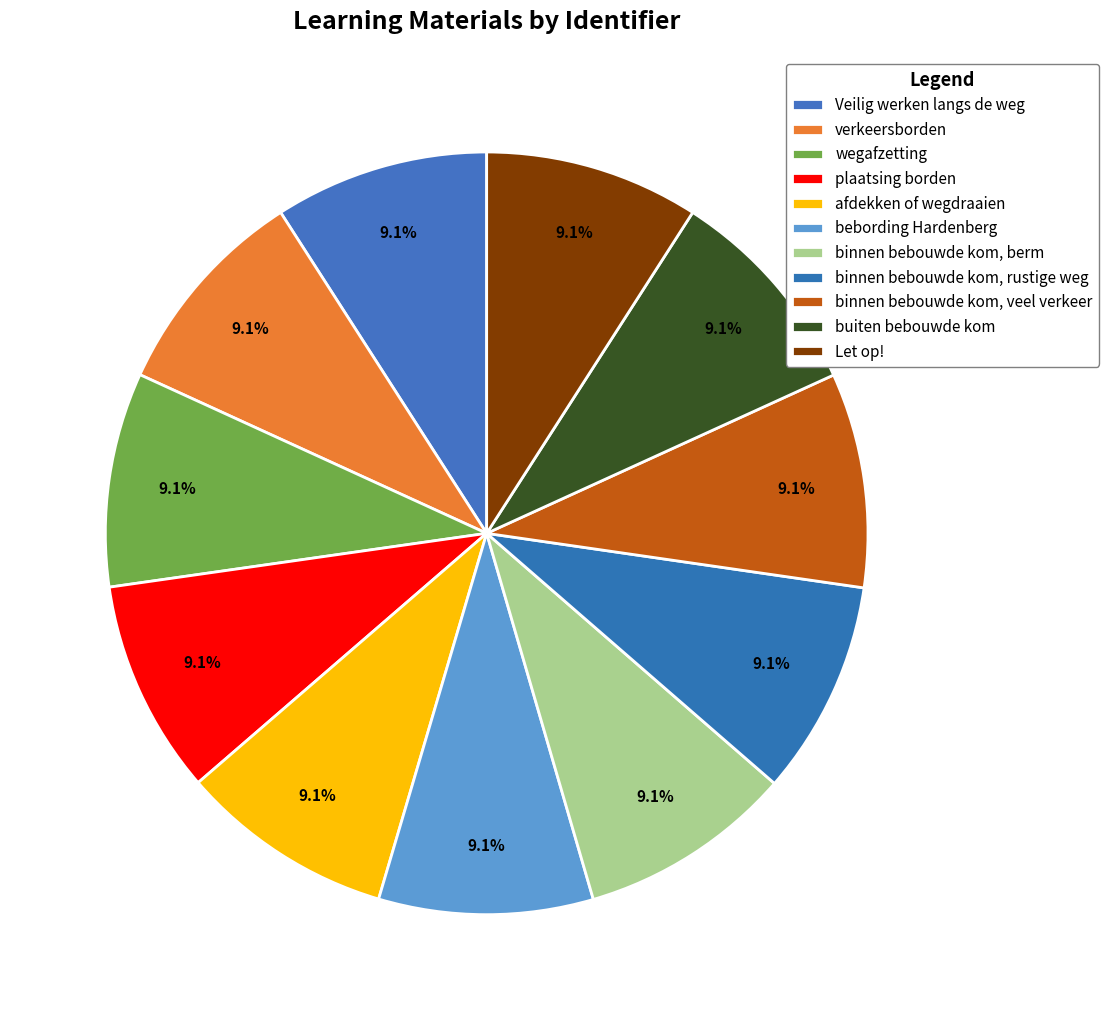

The verkeersborden slice represents 9% of the pie. True or false?

True